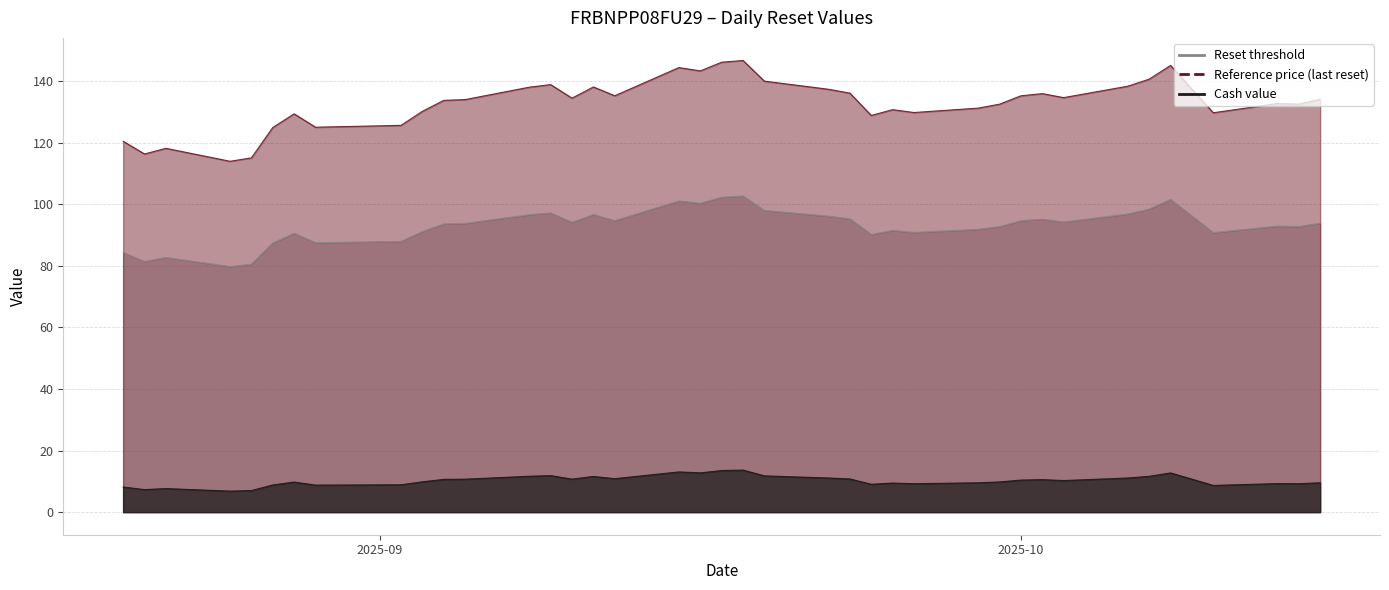

The Reference price (last reset) series shows 27.3 at 2025-10-03. True or false?

False